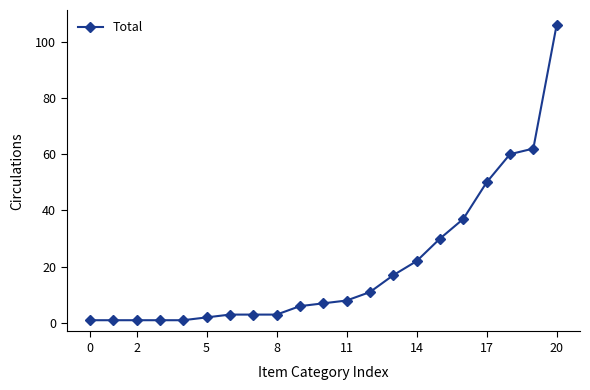

What is the sum of all values?

432